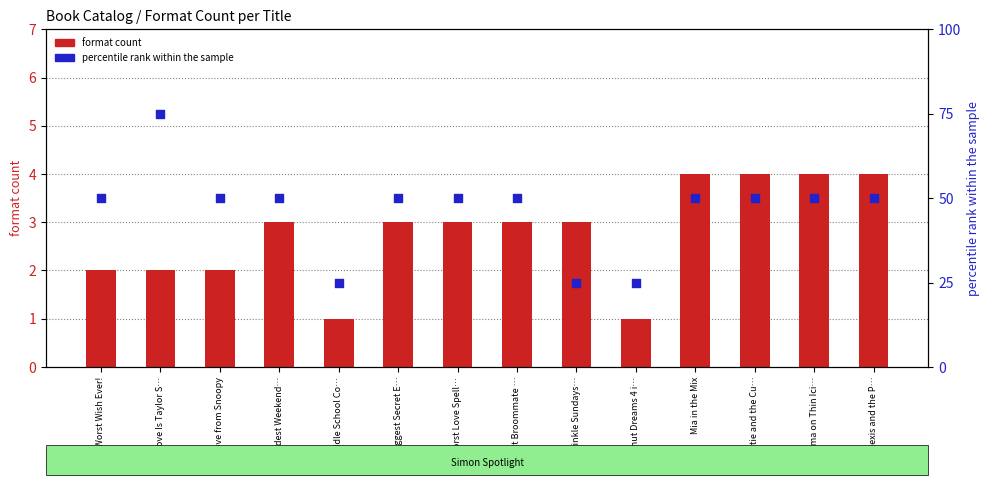

What is the total value across all series at Donut Dreams 4 i…?

26